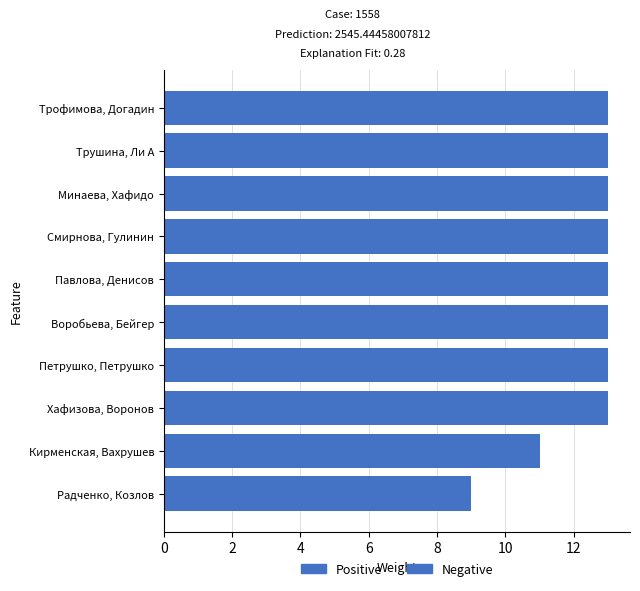

Reading bottom to top, transcribe all the data shown in this chart.

9	11	13	13	13	13	13	13	13	13